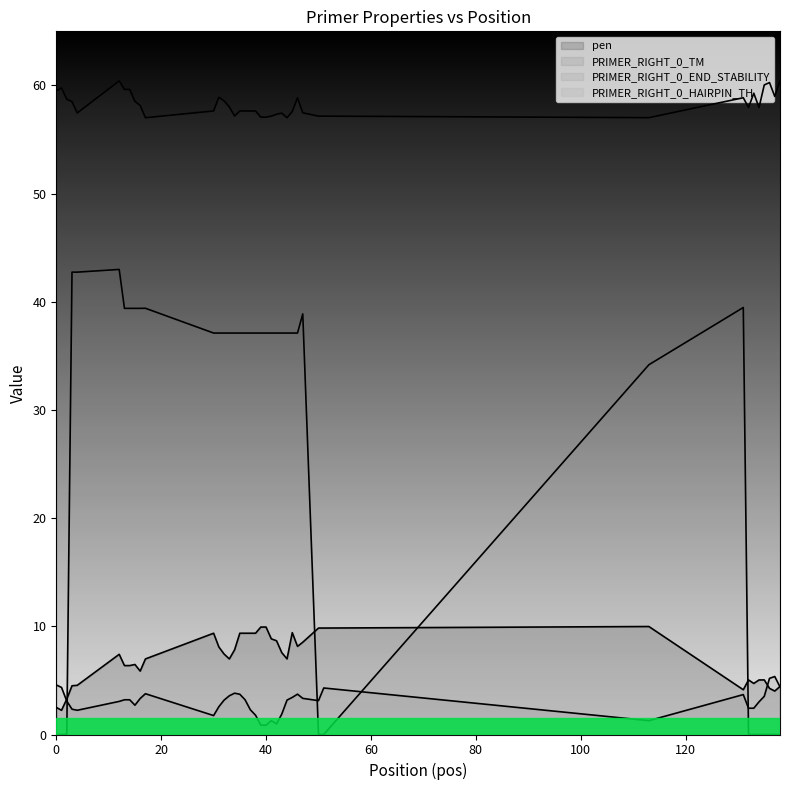

Is it true that PRIMER_RIGHT_0_TM equals 96.1 at 30?

False